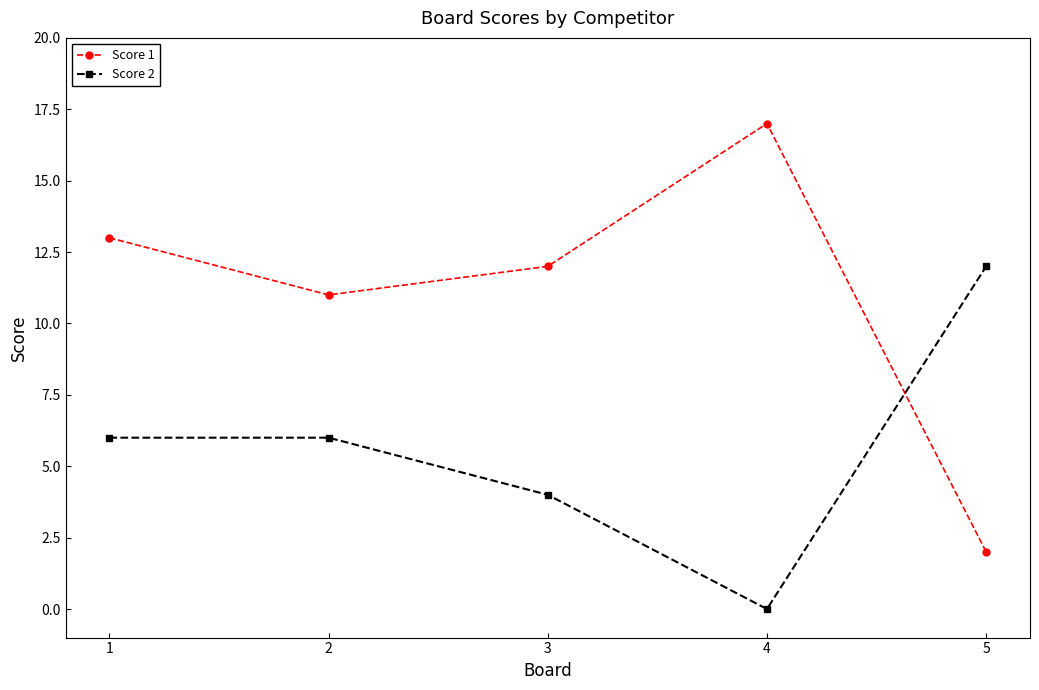

Which series has the largest total across all categories?

Score 1